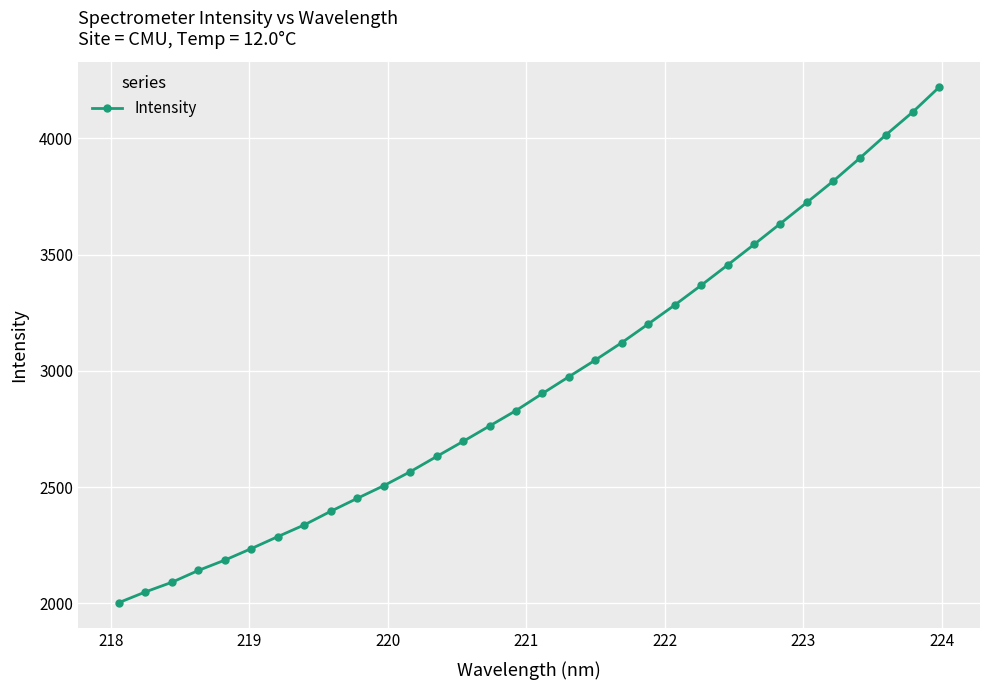

What is the greatest value displayed?

4219.1